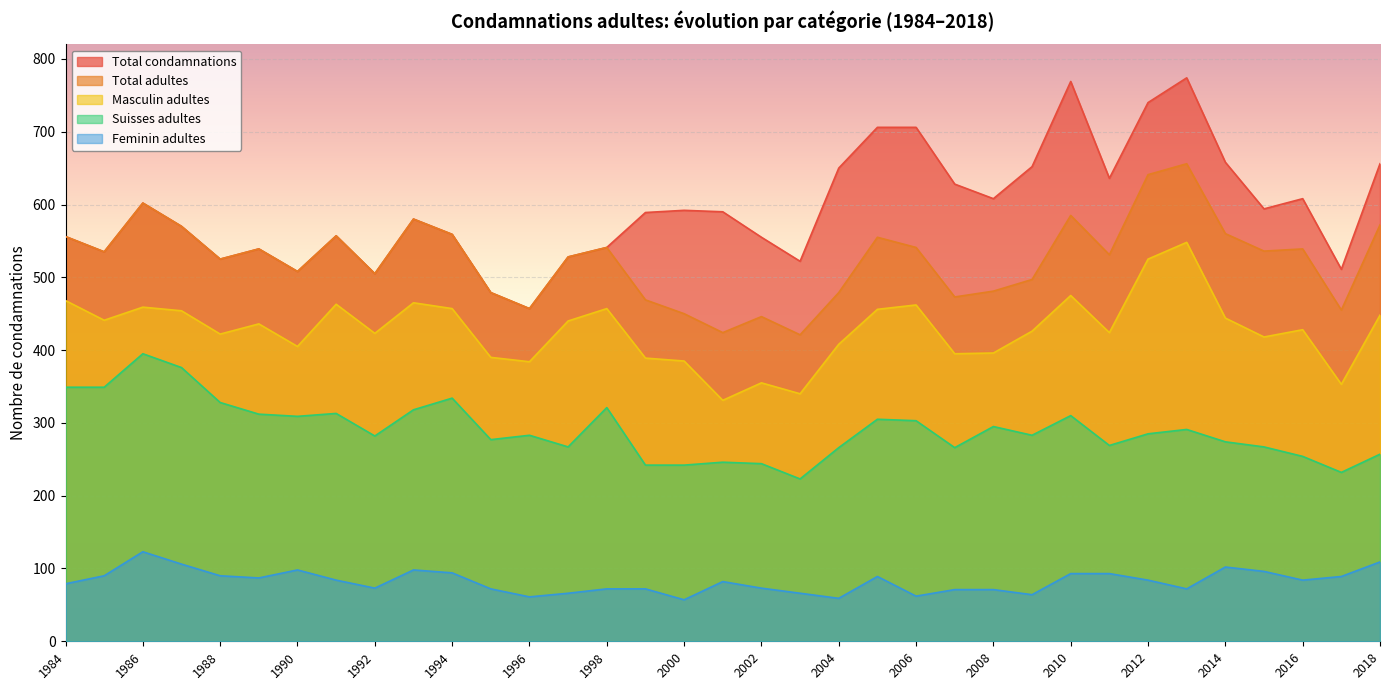

At which label does Total adultes first exceed 535?

1984